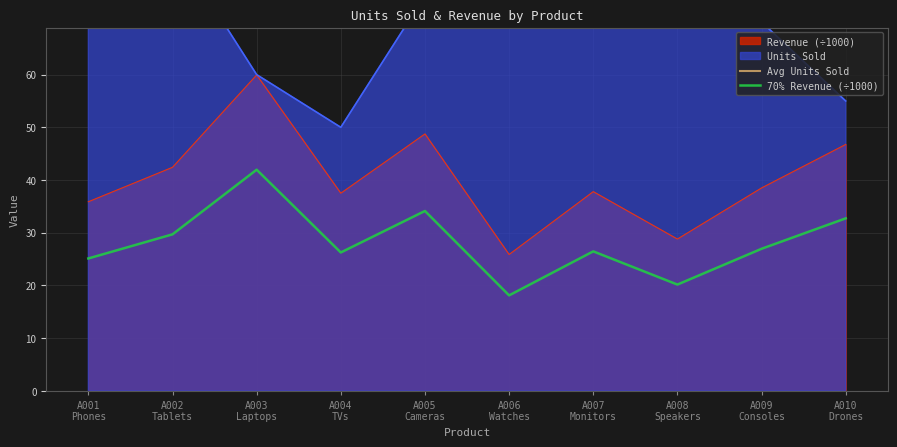

What is the total value across all series at A010
Drones?

122.2